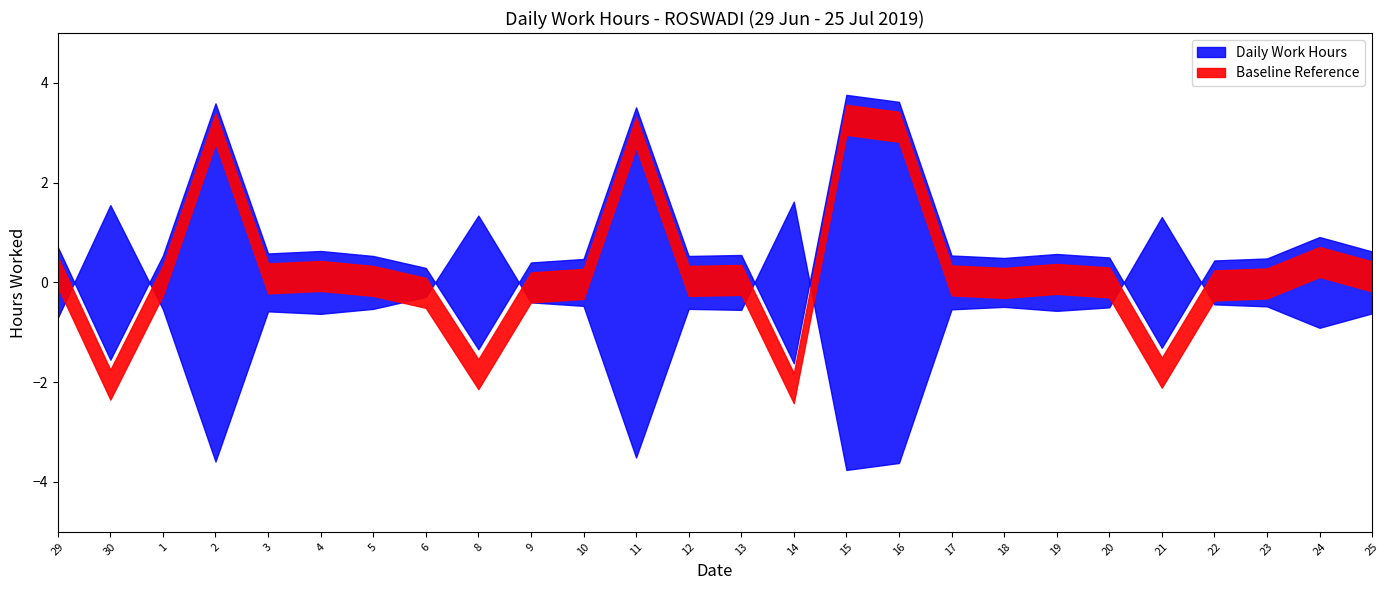

The value of Baseline at 6 is 18.2. True or false?

False